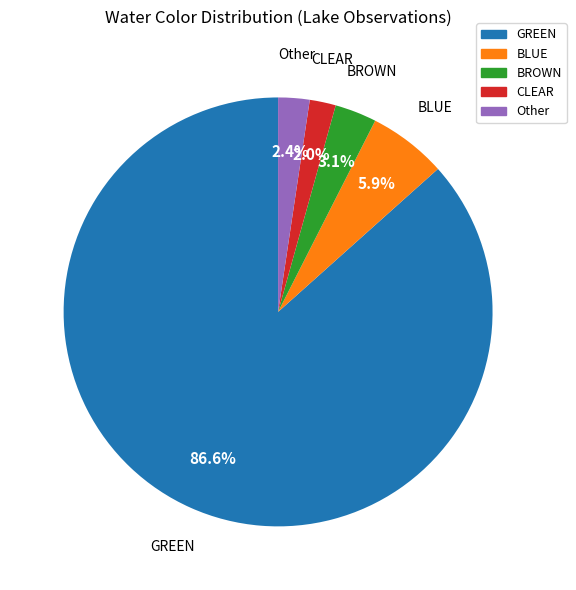

What percentage do BROWN and Other together represent?

5.5%